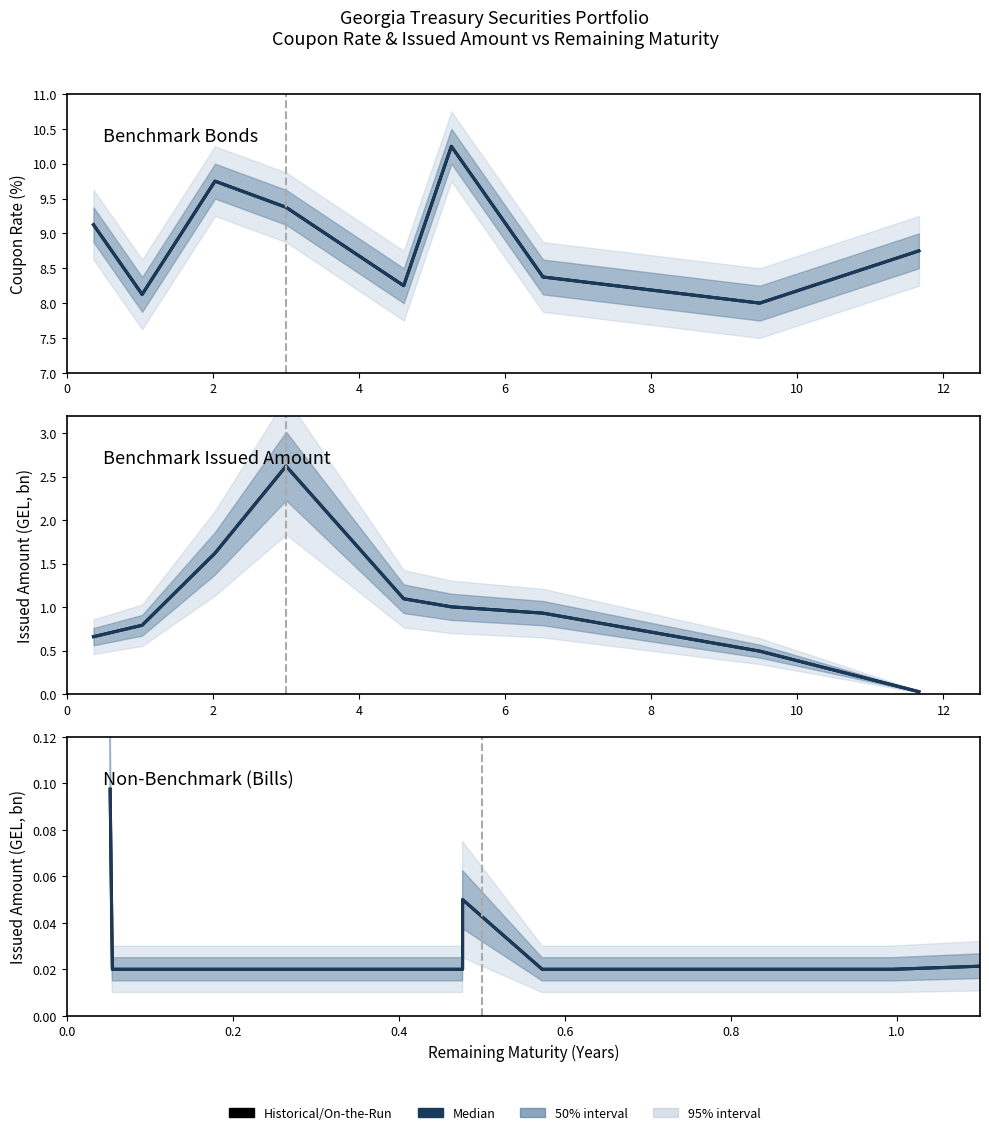

Count the number of categories in the chart.

29